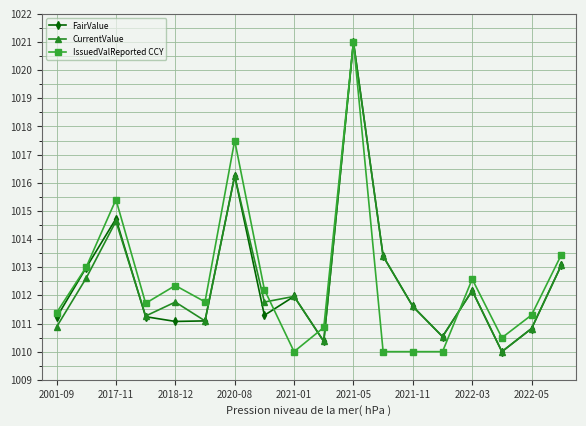

True or false: IssuedValReported CCY has more than 2 interior local peaks.

True